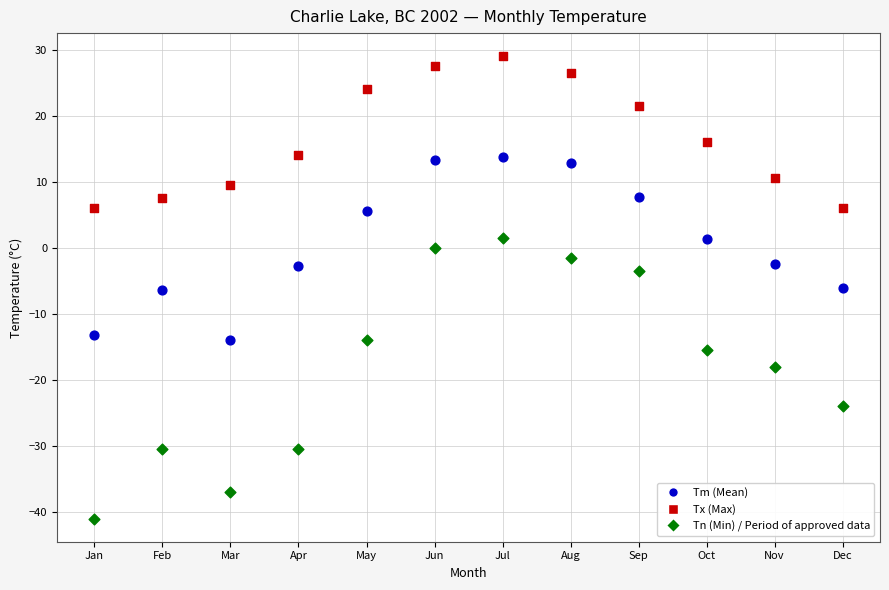

Across all data points, what is the range of Y values (max minus min)?

70.0